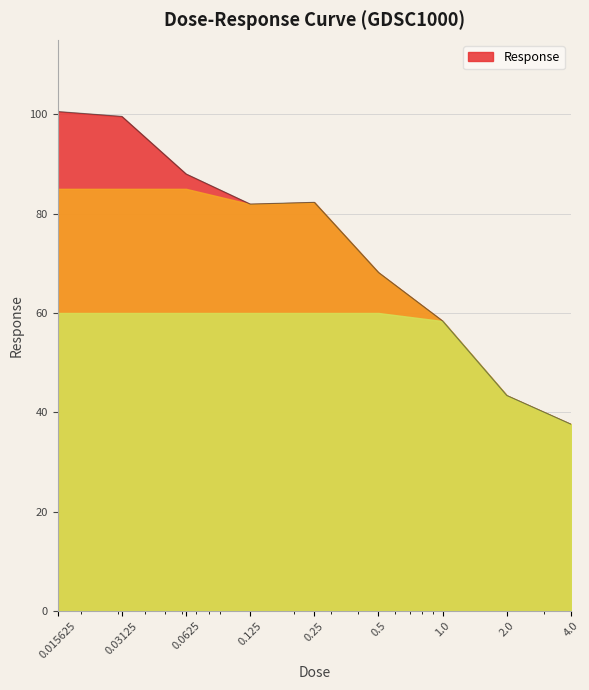

What is the maximum value shown in the chart?

100.6